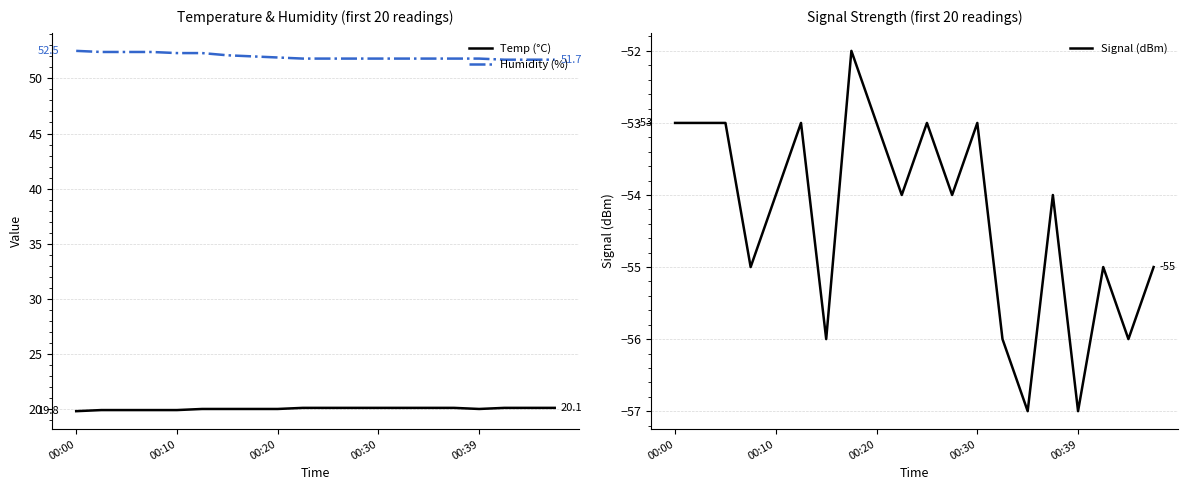

The Temp (°C) series shows 4.4 at 00:39. True or false?

False